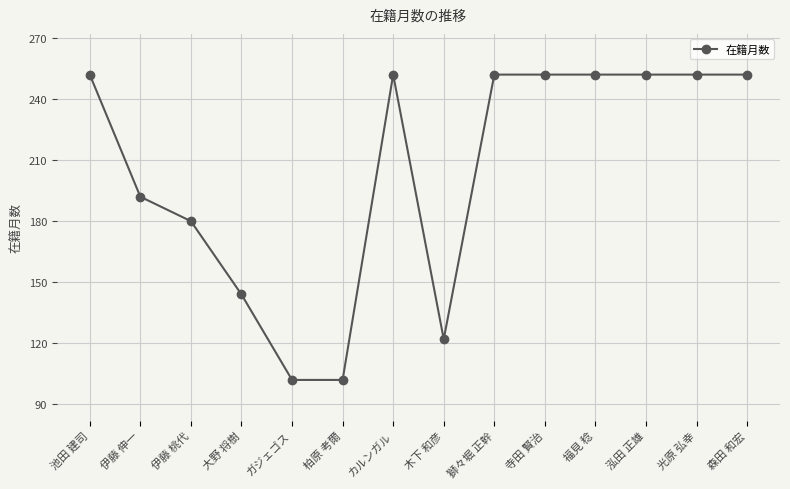

What is the greatest value displayed?

252